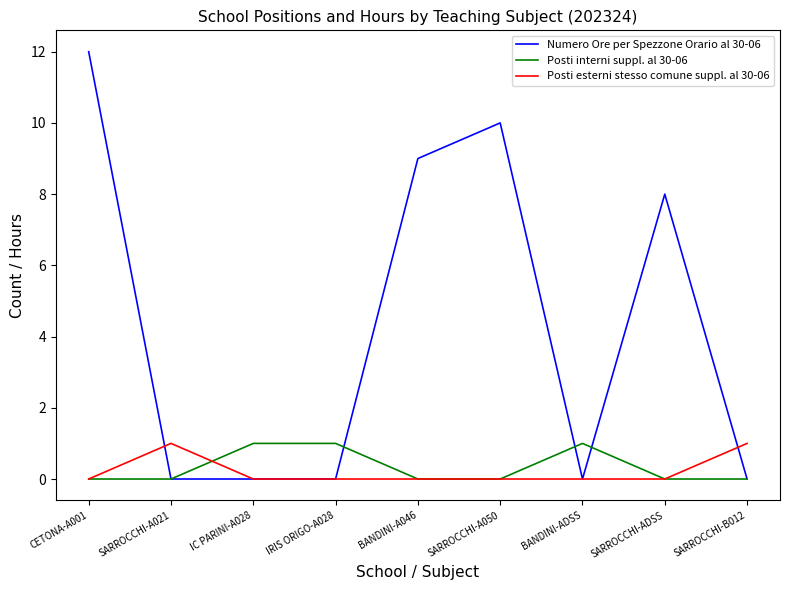

Which label corresponds to the largest value in the chart?

CETONA-A001